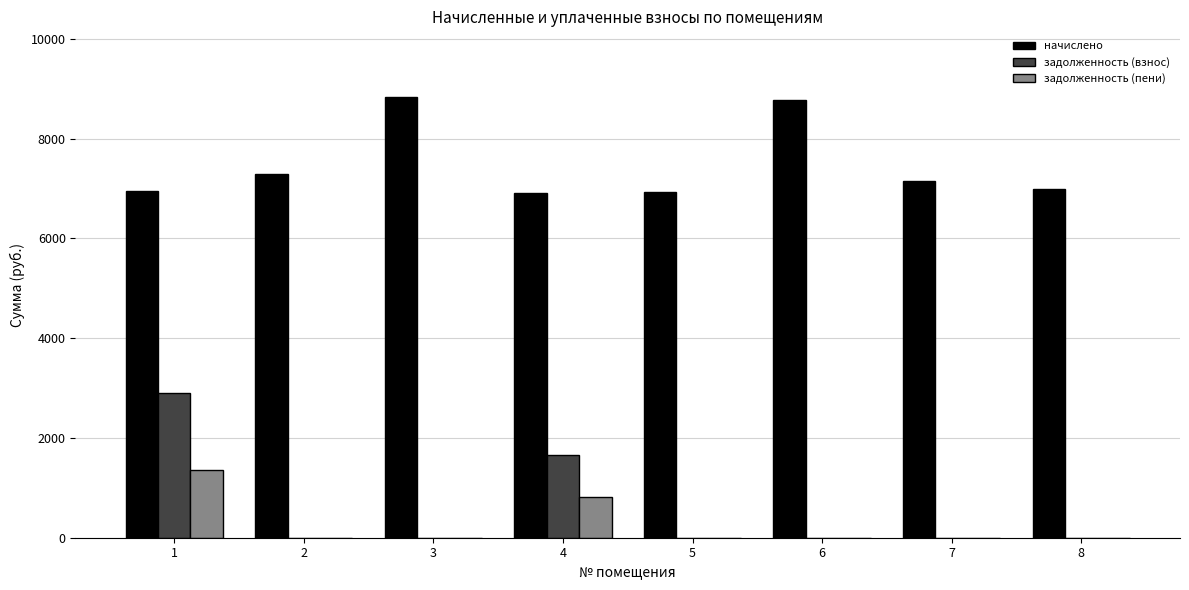

How many groups of bars are there?

8